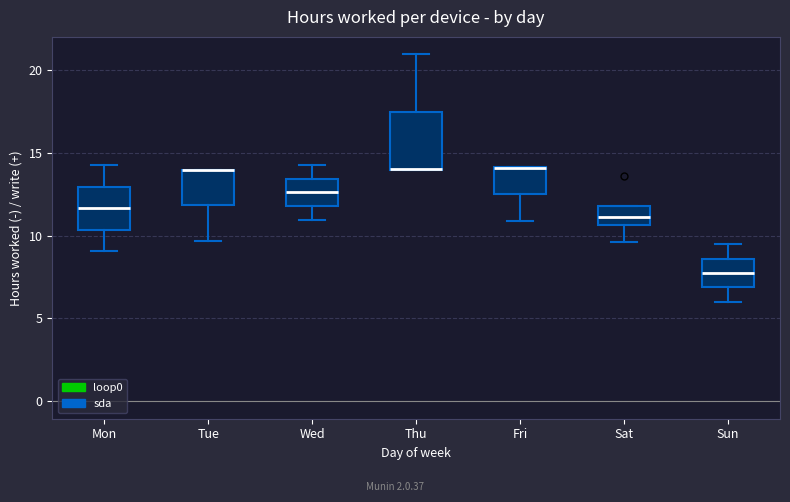

Which box is the tallest, from its lower edge to its upper edge?

Thu